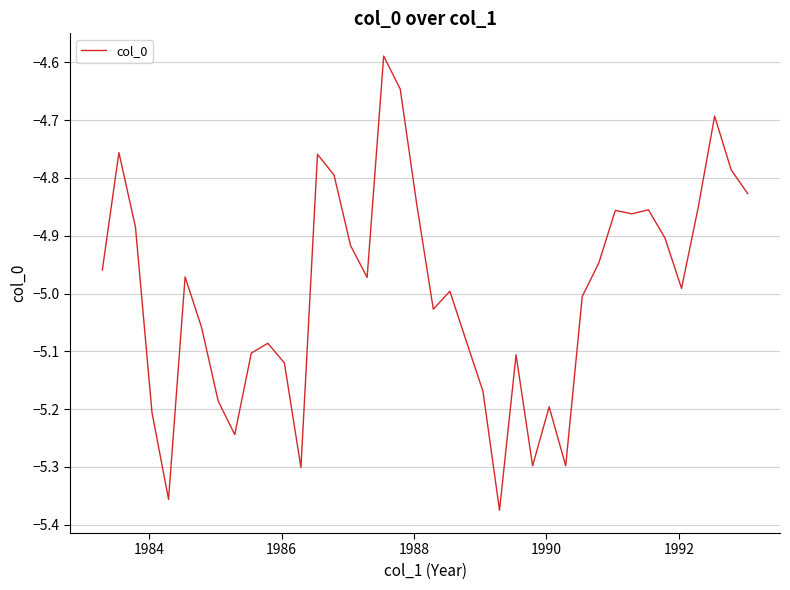

What is the difference between the maximum and minimum values?

0.8